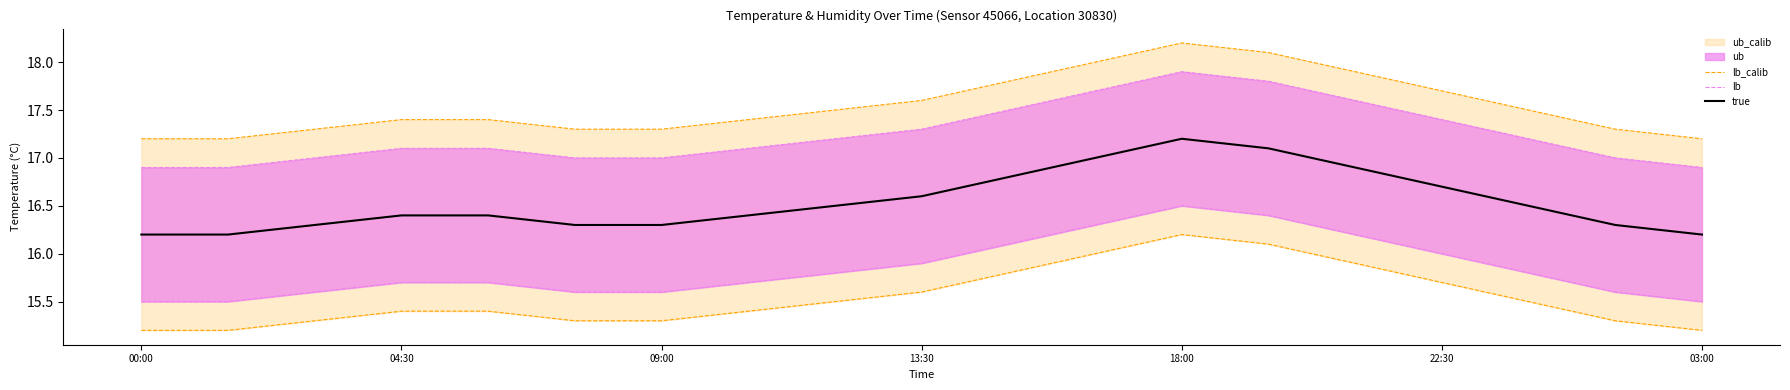

True or false: lb and true intersect in this chart.

False